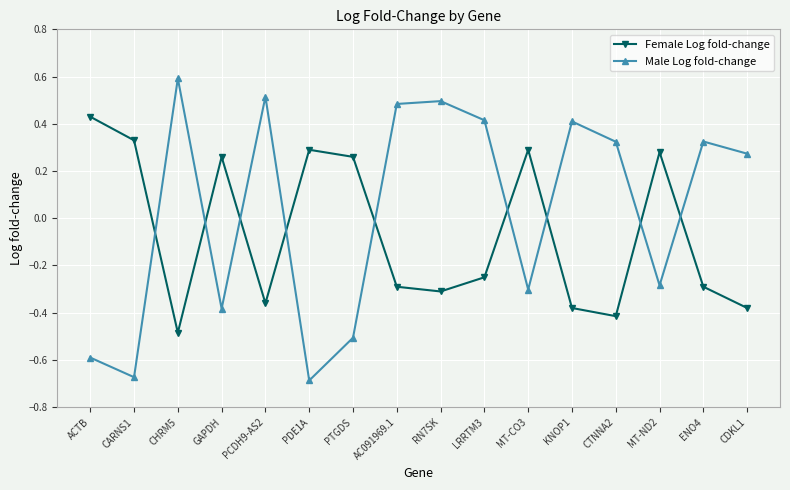

Which label corresponds to the smallest value in the chart?

PDE1A